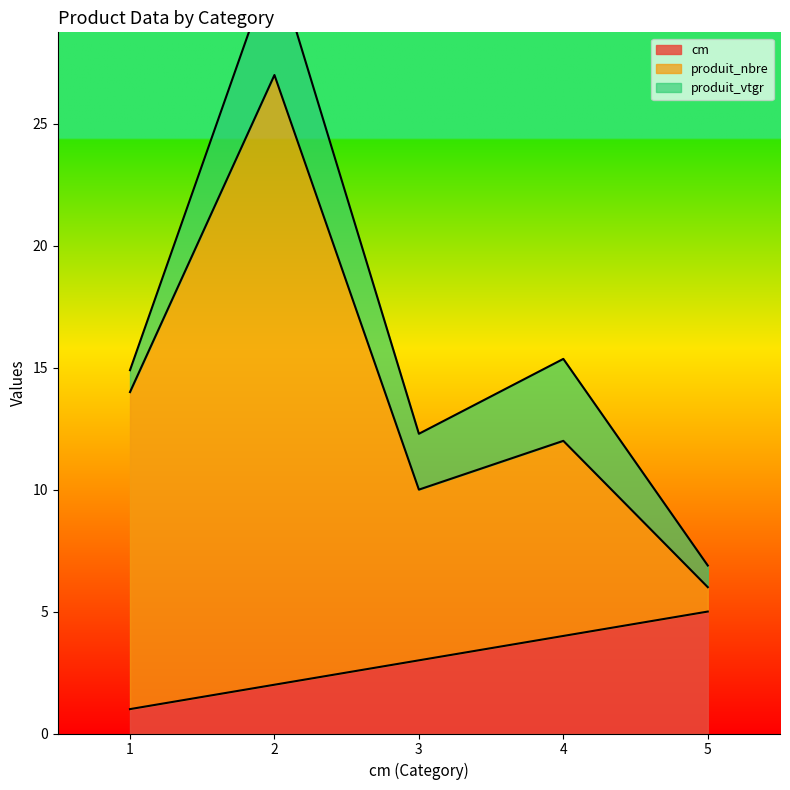

Between 3 and 4, which is larger?

4